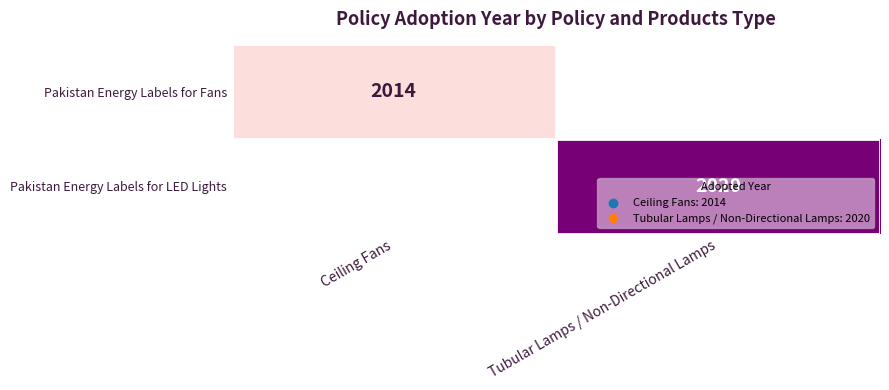

The value of Pakistan Energy Labels for LED Lights at Tubular Lamps / Non-Directional Lamps is 1257. True or false?

False